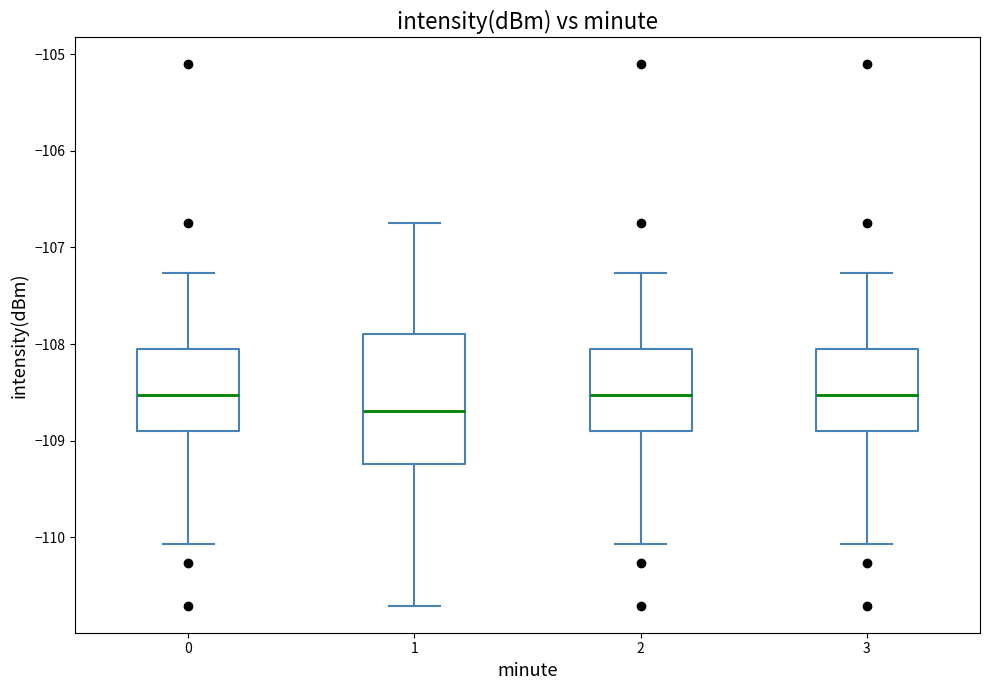

Where does the upper whisker of the box at x = 1 end on the y-axis? The values are not printed on the chart, so give them approximately, as read against the axis.

-106.7